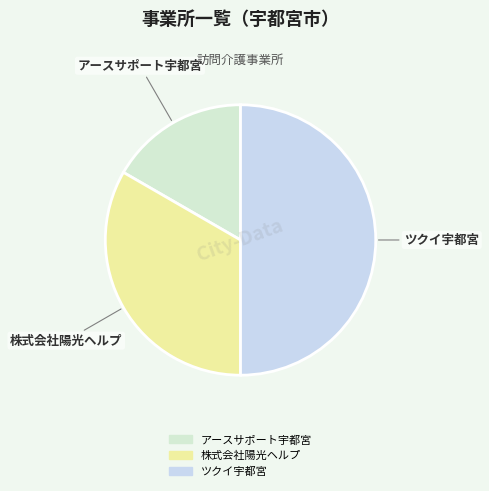

Combined, do 株式会社陽光ヘルプ and ツクイ宇都宮 account for over 50%?

Yes